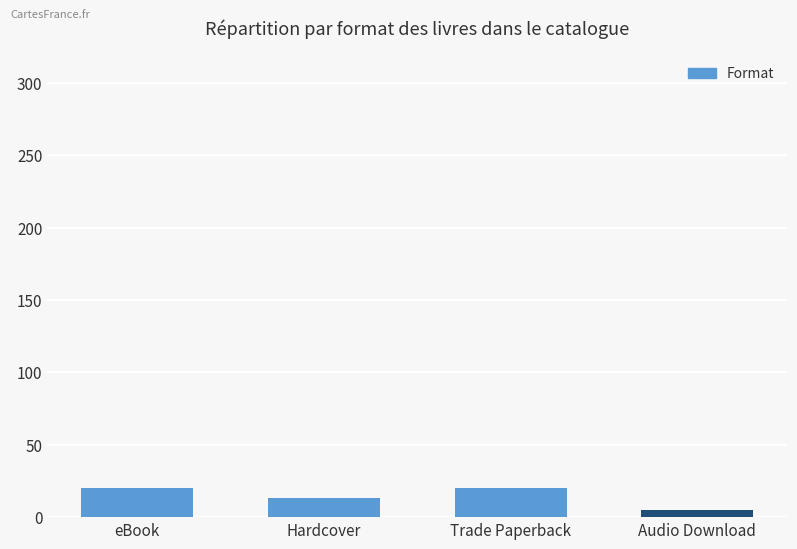

Reading left to right, list all the values displayed in this chart.

20	13	20	5